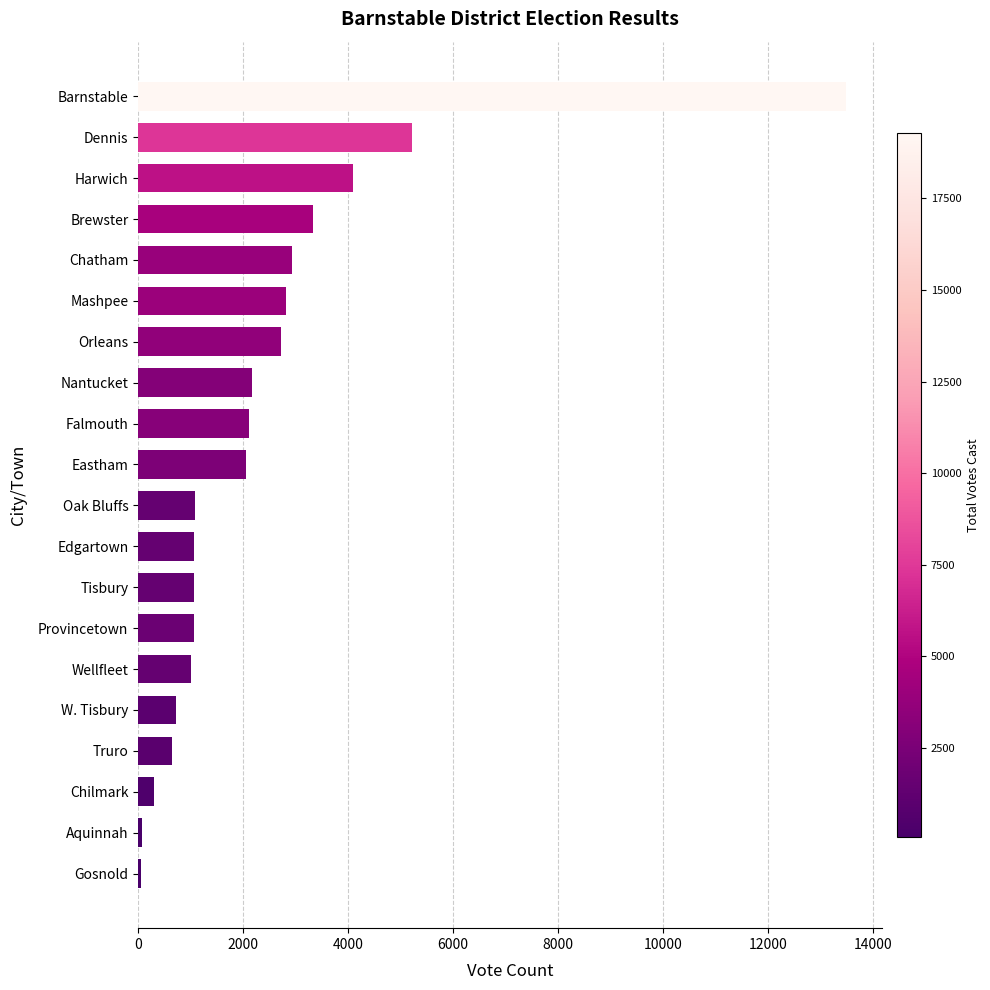

At which label is the value closest to 6773?

Dennis